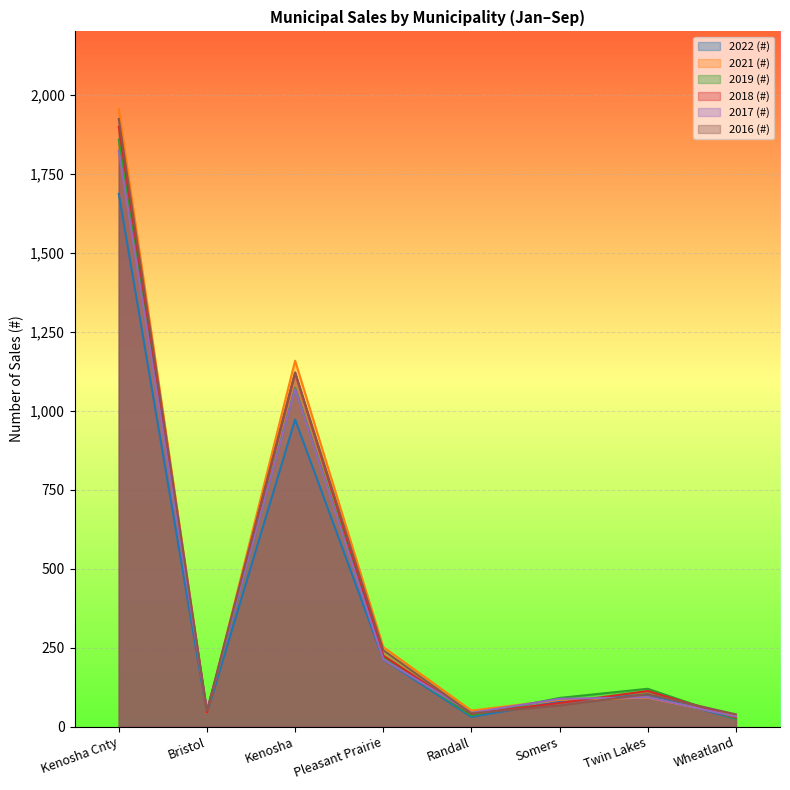

What is the label of the 3rd point from the right?

Somers